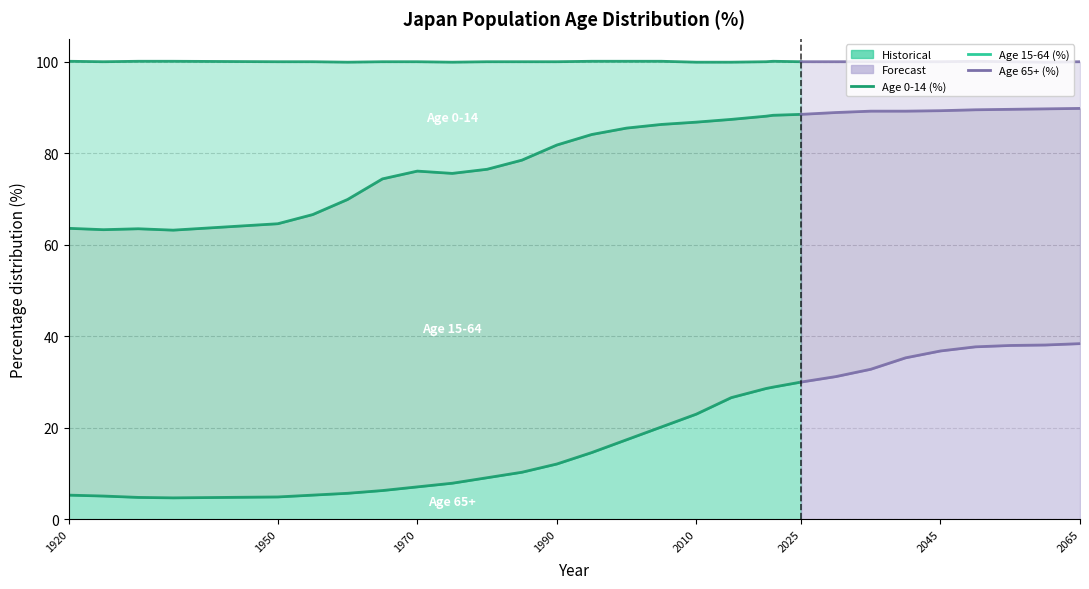

Reading left to right, list all the values displayed in this chart.

Age 0-14 (%): 1920=36.5	1925=36.7	1930=36.6	1935=36.9	1950=35.4	1955=33.4	1960=30.0	1965=25.6	1970=23.9	1975=24.3	1980=23.5	1985=21.5	1990=18.2	1995=16.0	2000=14.6	2005=13.8	2010=13.1	2015=12.5	2020=11.9	2021=11.8	2025=11.5	2030=11.1	2035=10.8	2040=10.8	2045=10.7	2050=10.6	2055=10.4	2060=10.2	2065=10.2
Age 15-64 (%): 1920=58.3	1925=58.2	1930=58.7	1935=58.5	1950=59.7	1955=61.3	1960=64.2	1965=68.1	1970=69.0	1975=67.7	1980=67.4	1985=68.2	1990=69.7	1995=69.5	2000=68.1	2005=66.1	2010=63.8	2015=60.8	2020=59.5	2021=59.4	2025=58.5	2030=57.7	2035=56.4	2040=53.9	2045=52.5	2050=51.8	2055=51.6	2060=51.6	2065=51.4
Age 65+ (%): 1920=5.3	1925=5.1	1930=4.8	1935=4.7	1950=4.9	1955=5.3	1960=5.7	1965=6.3	1970=7.1	1975=7.9	1980=9.1	1985=10.3	1990=12.1	1995=14.6	2000=17.4	2005=20.2	2010=23.0	2015=26.6	2020=28.6	2021=28.9	2025=30.0	2030=31.2	2035=32.8	2040=35.3	2045=36.8	2050=37.7	2055=38.0	2060=38.1	2065=38.4